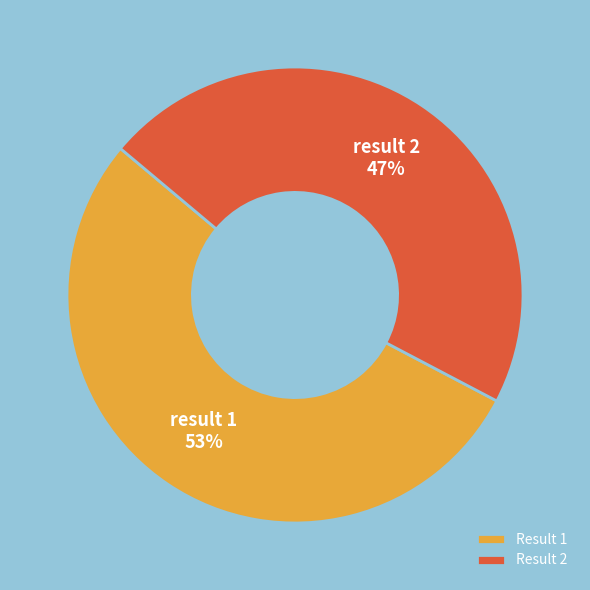

Rank the categories by value from lowest to highest.

Result 2, Result 1